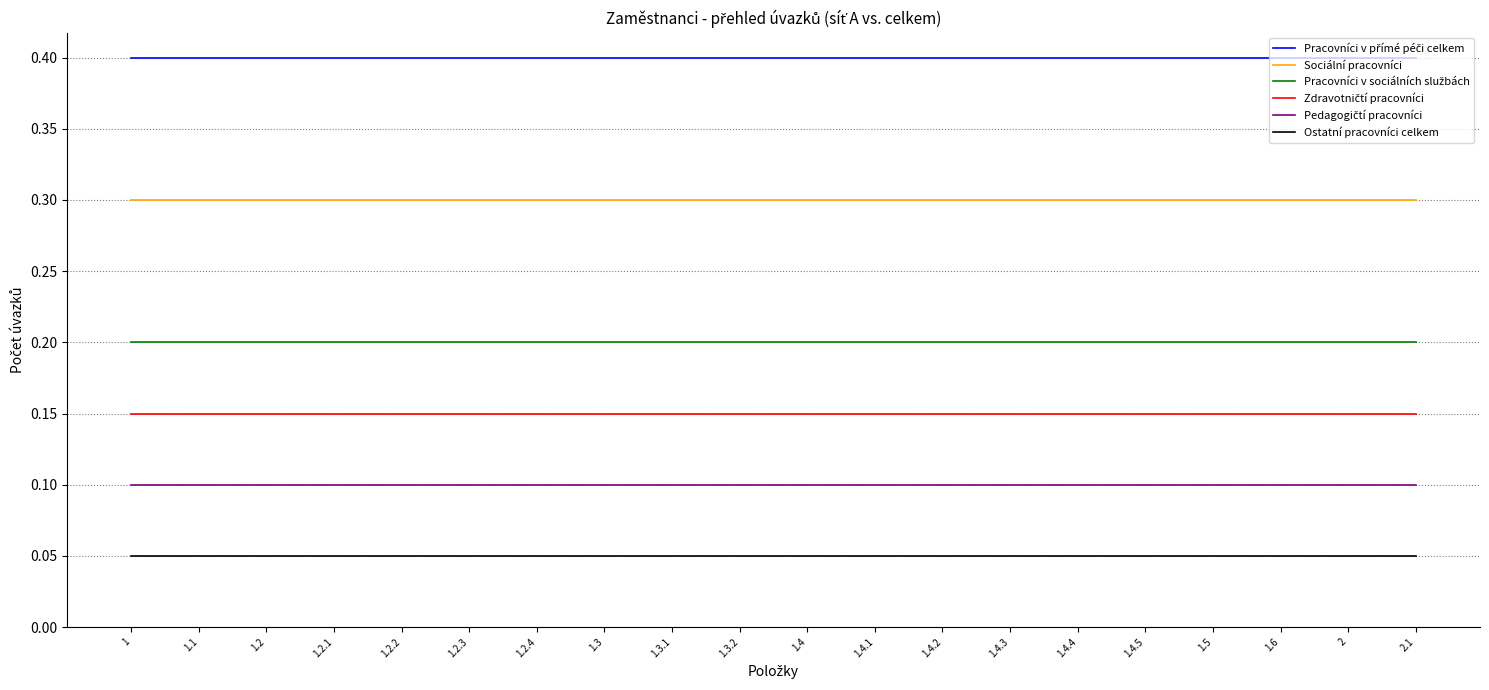

What position from the left is 1.2.3?

6